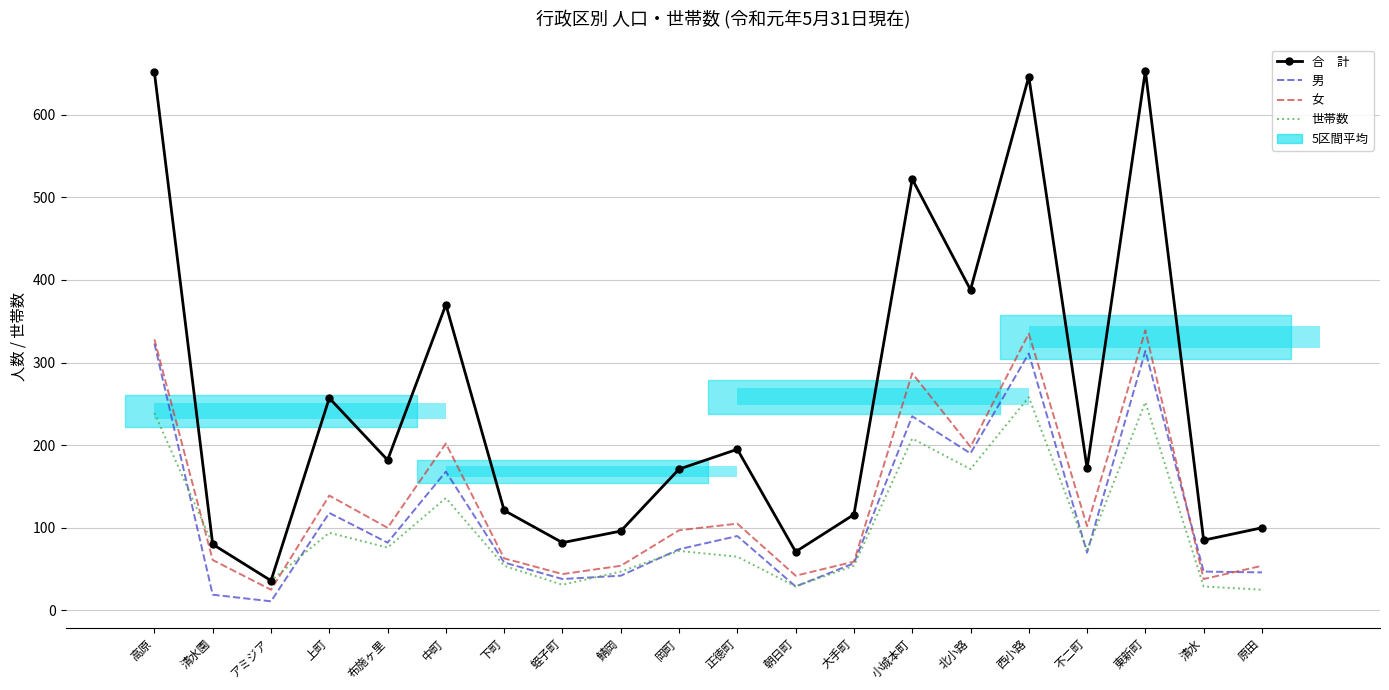

Reading left to right, transcribe all the data shown in this chart.

合　計: 高原=651	清水園=80	アミジア=36	上町=257	布施ヶ里=182	中町=370	下町=121	蛭子町=82	鯖岡=96	岡町=171	正徳町=195	朝日町=71	大手町=116	小城本町=522	北小路=388	西小路=646	不二町=172	東新町=653	清水=85	原田=100
男: 高原=323	清水園=19	アミジア=11	上町=118	布施ヶ里=82	中町=168	下町=58	蛭子町=38	鯖岡=42	岡町=74	正徳町=90	朝日町=29	大手町=57	小城本町=235	北小路=190	西小路=311	不二町=70	東新町=314	清水=47	原田=46
女: 高原=328	清水園=61	アミジア=25	上町=139	布施ヶ里=100	中町=202	下町=63	蛭子町=44	鯖岡=54	岡町=97	正徳町=105	朝日町=42	大手町=59	小城本町=287	北小路=198	西小路=335	不二町=102	東新町=339	清水=38	原田=54
世帯数: 高原=239	清水園=80	アミジア=36	上町=94	布施ヶ里=76	中町=136	下町=54	蛭子町=31	鯖岡=47	岡町=72	正徳町=65	朝日町=29	大手町=54	小城本町=208	北小路=171	西小路=258	不二町=73	東新町=252	清水=29	原田=25